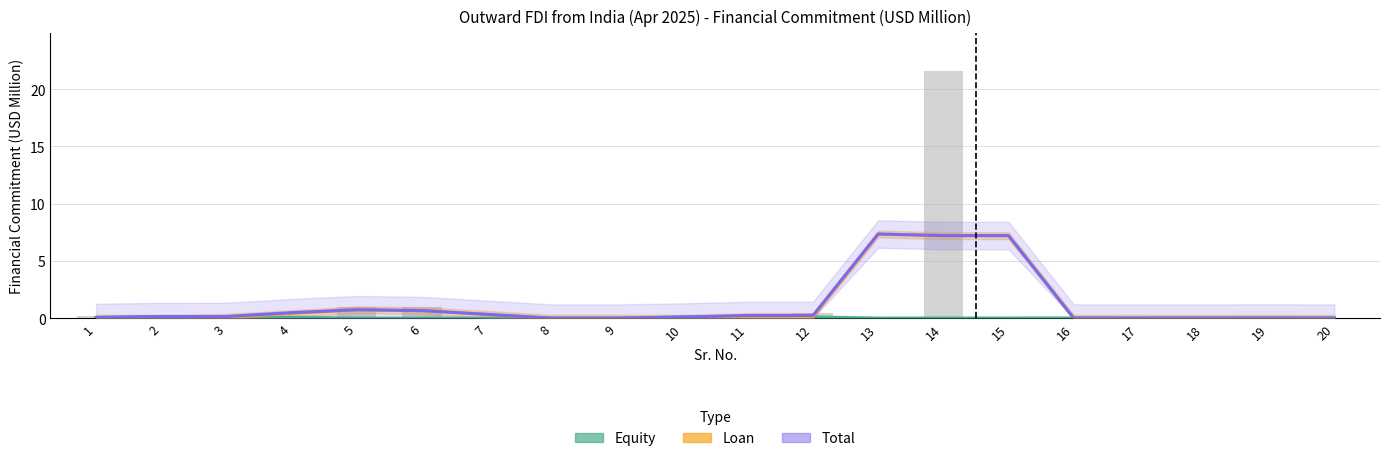

List the labels in order of Loan value, largest first.

13, 14, 15, 5, 6, 4, 7, 11, 12, 3, 1, 2, 8, 9, 10, 16, 17, 18, 19, 20